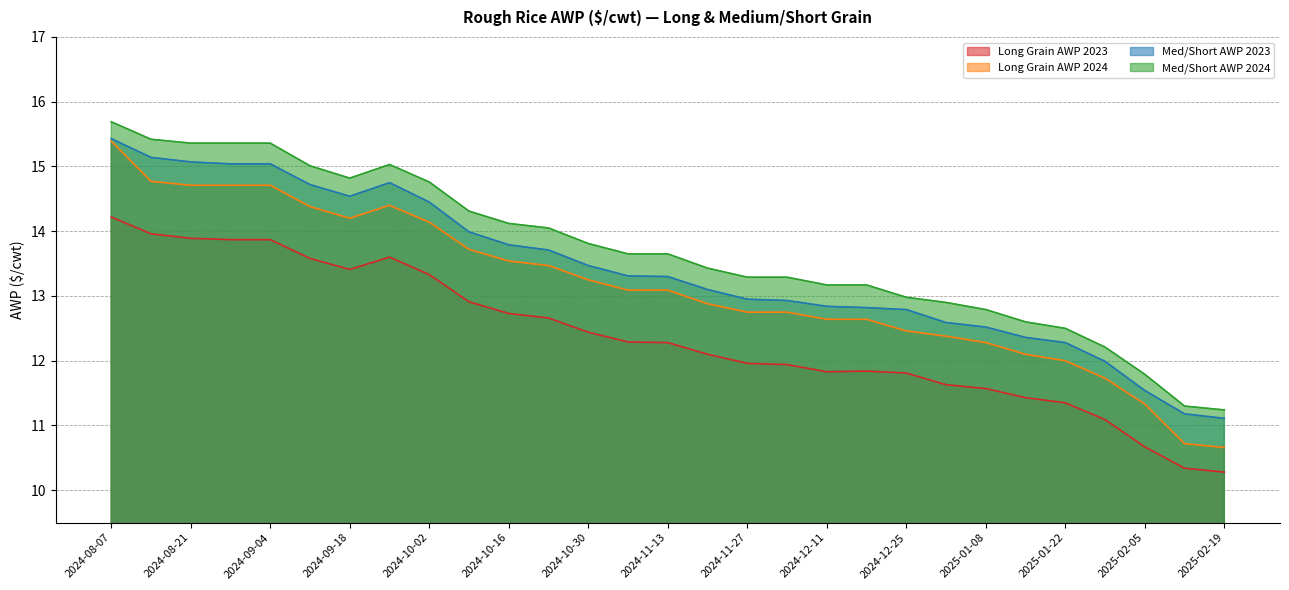

Does the chart display data point markers on the line(s)?

No